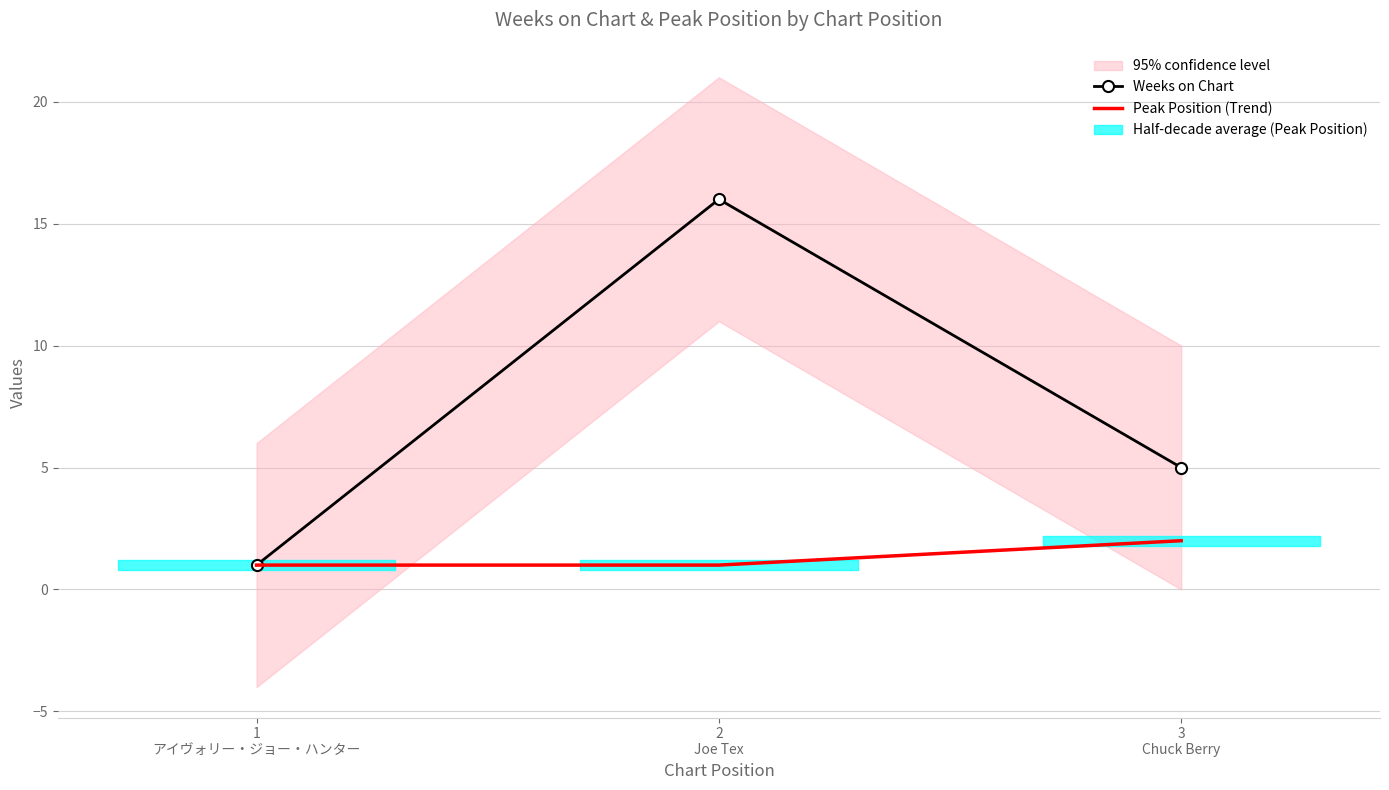

Where is Peak Position (Trend) nearest to the value 1?

1
アイヴォリー・ジョー・ハンター